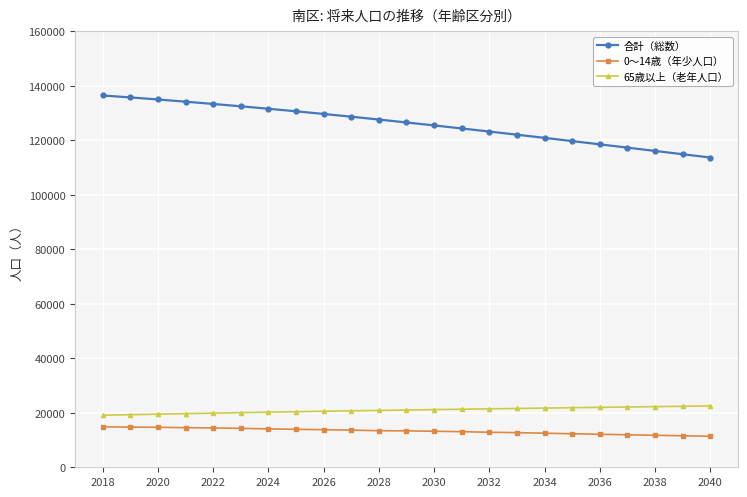

What is the average value of the 合計（総数） series?

126011